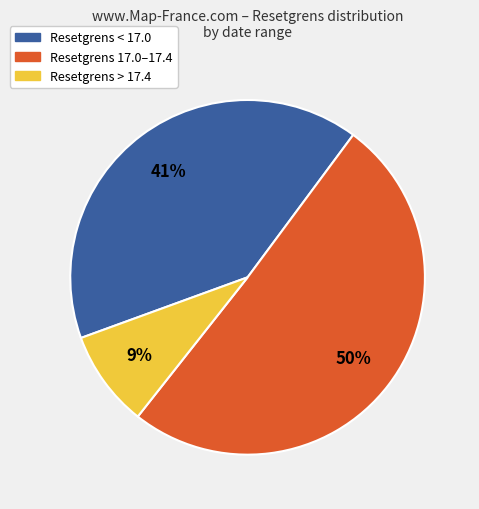

How many segments does this pie chart have?

3